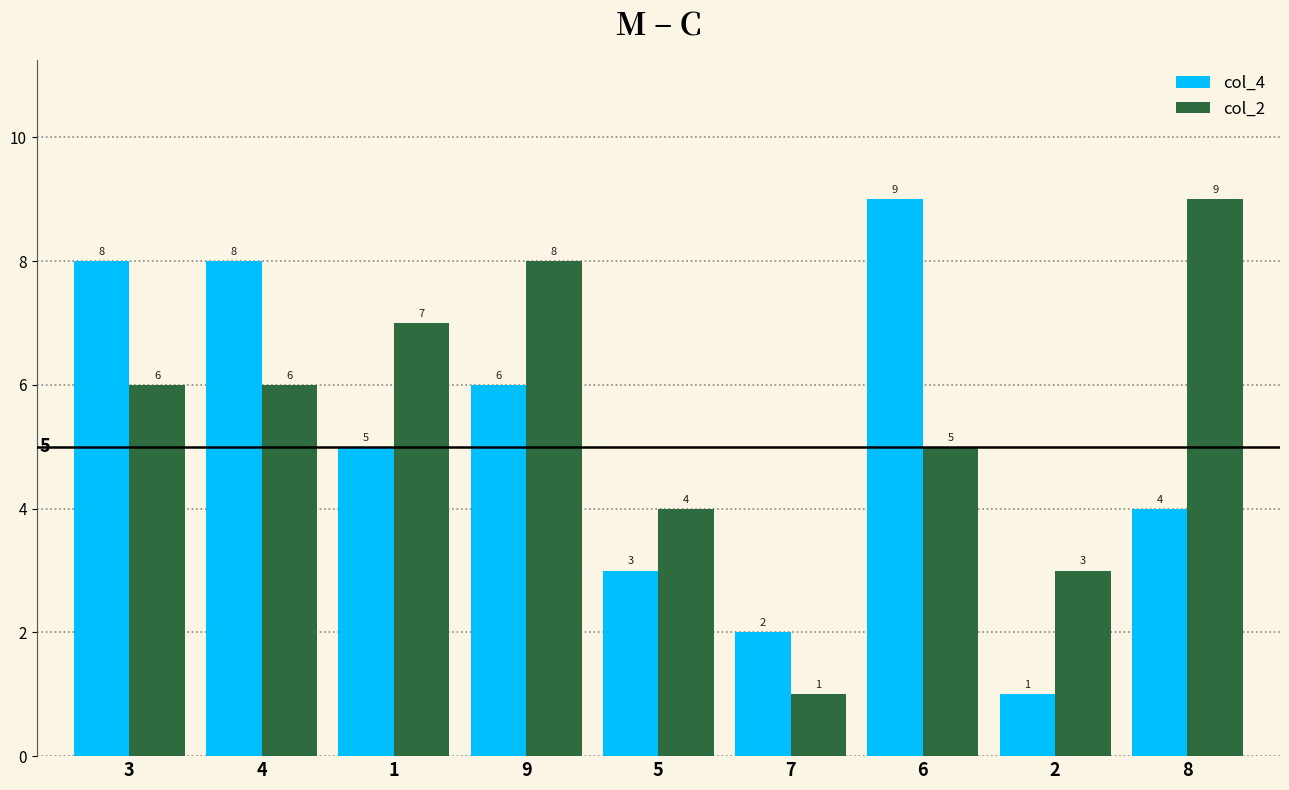

Between 1 and 8, which series saw the biggest shift?

col_2